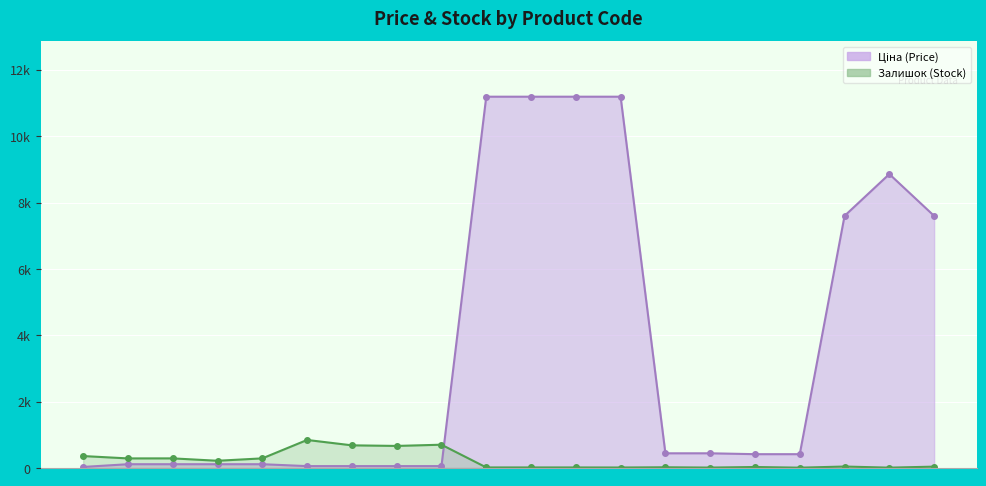

What position from the right is 239772179?

16